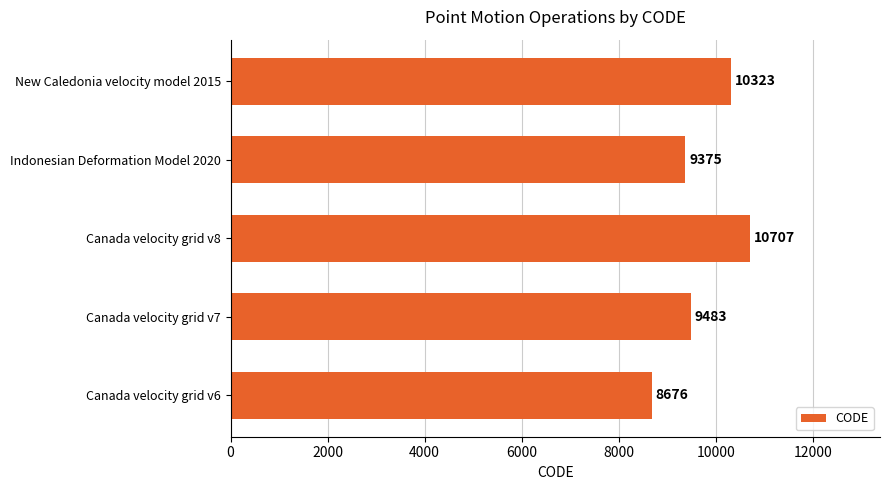

What is the difference between the maximum and minimum values?

2031